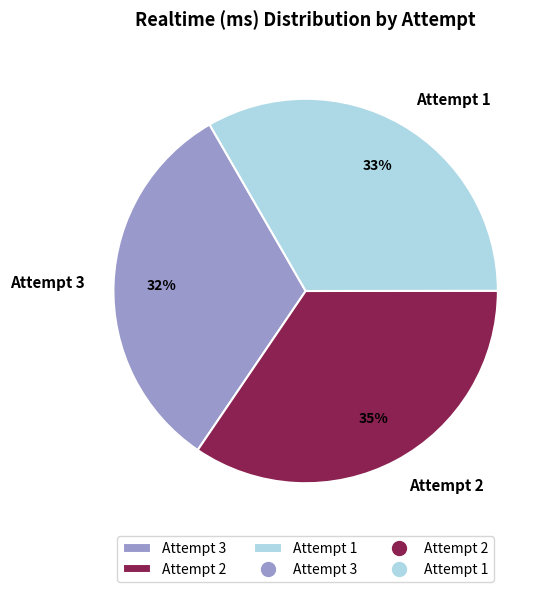

Count the number of slices in the pie.

3